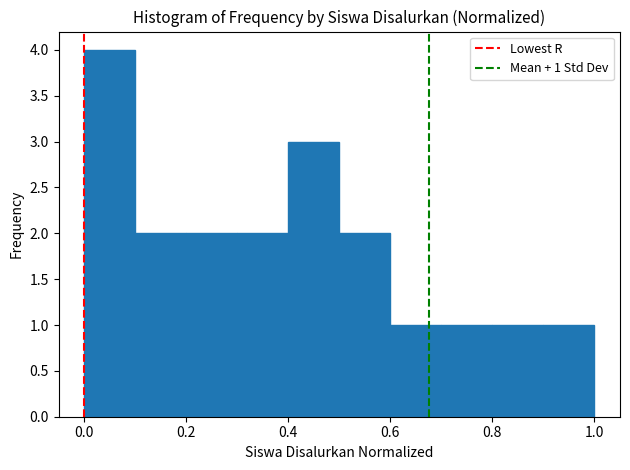

Over which range of the x-axis is the bar tallest?

0.0 to 0.1